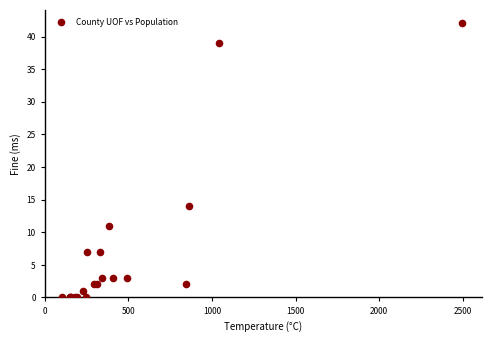

What Y value in the scatter plot is closest to 21?

14